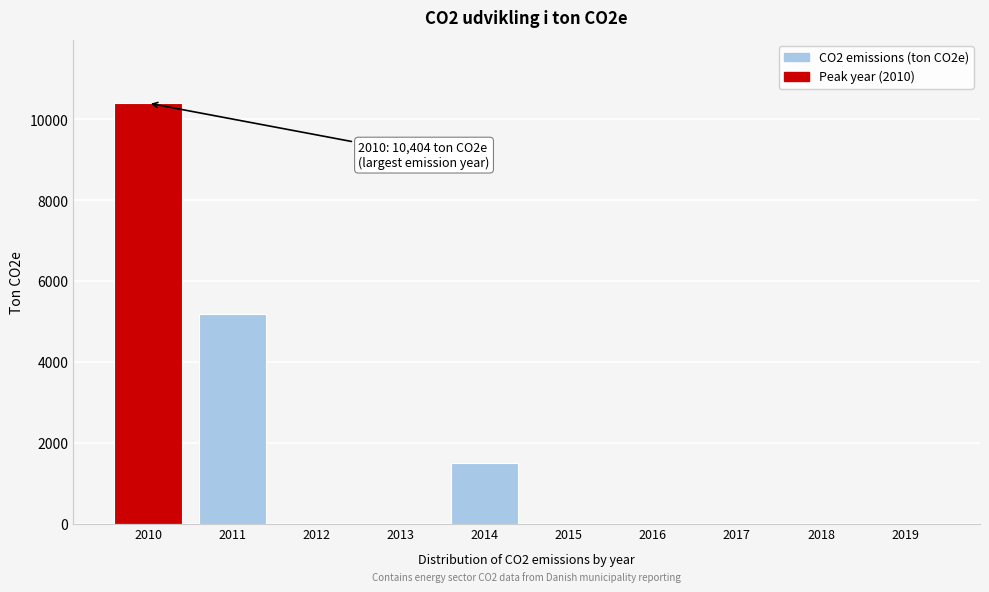

Reading left to right, extract all data points from this chart.

2010=10404	2011=5180	2012=0	2013=0	2014=1514	2015=0	2016=0	2017=0	2018=0	2019=0